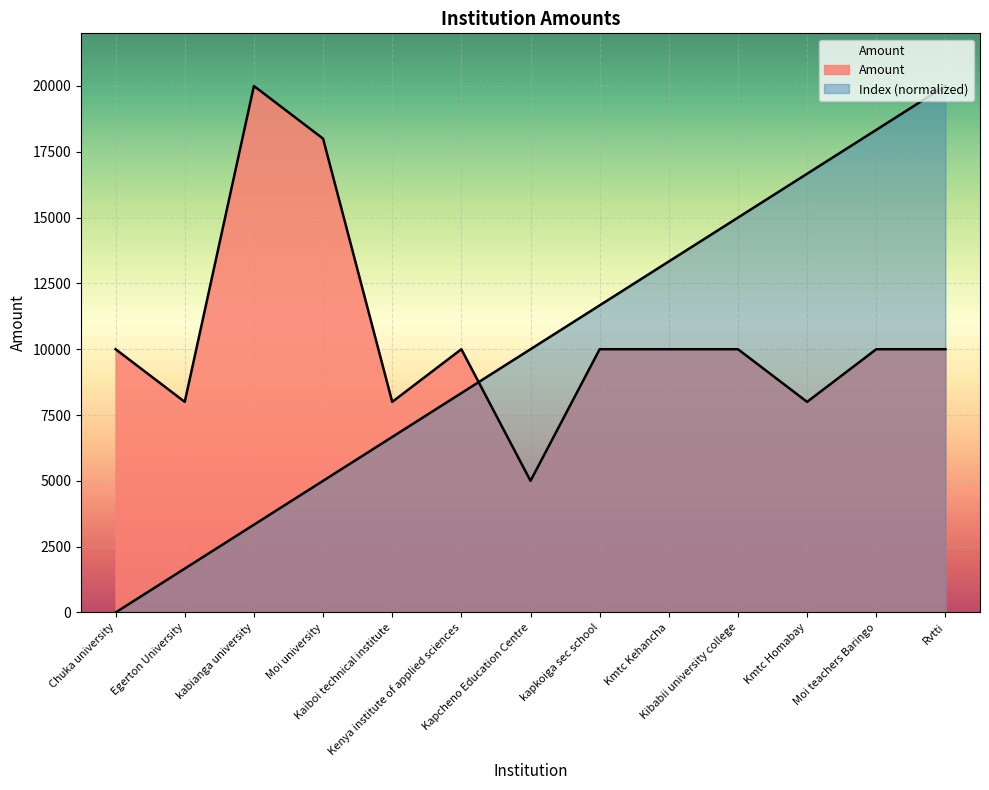

Between which two adjacent categories do Index and Amount first intersect?

Kenya institute of applied sciences and Kapcheno Education Centre